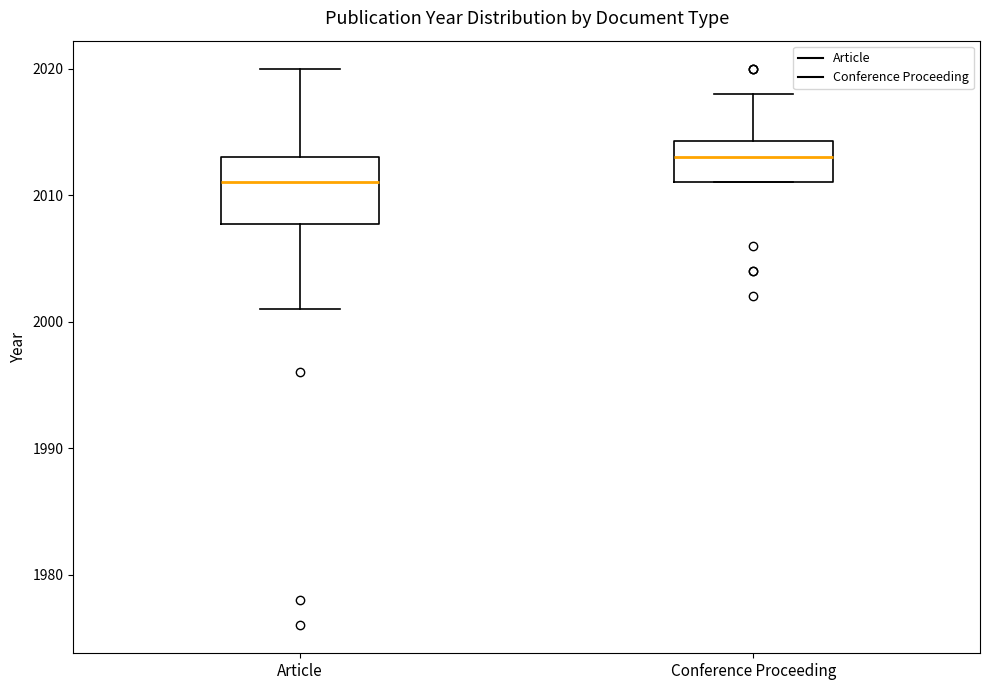

Reading left to right, read every box against the y-axis: the position of its median line, the range the box covers, and the ends of its whiskers. The values are not printed on the chart, so give them approximately, as read against the axis.

Article: median 2011, box 2008 to 2013, whiskers 2001 to 2020
Conference Proceeding: median 2013, box 2011 to 2014, whiskers 2011 to 2018